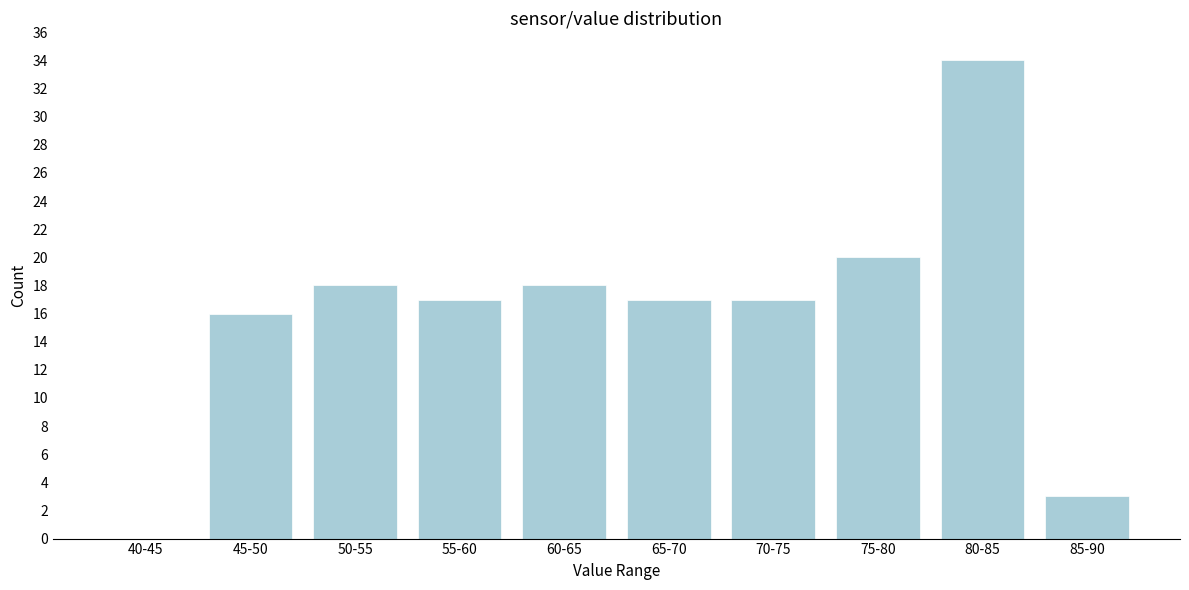

Reading left to right, extract all data points from this chart.

40-45=0	45-50=16	50-55=18	55-60=17	60-65=18	65-70=17	70-75=17	75-80=20	80-85=34	85-90=3